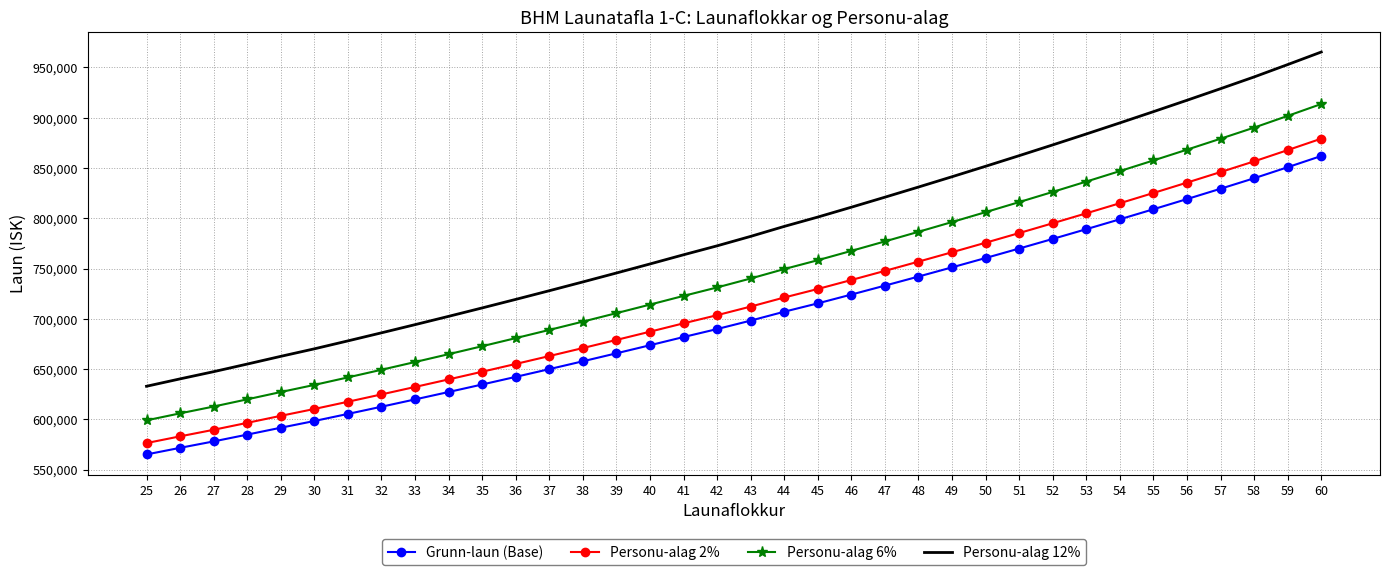

True or false: Grunn-laun (Base) has a value of 779420 at 52.

True